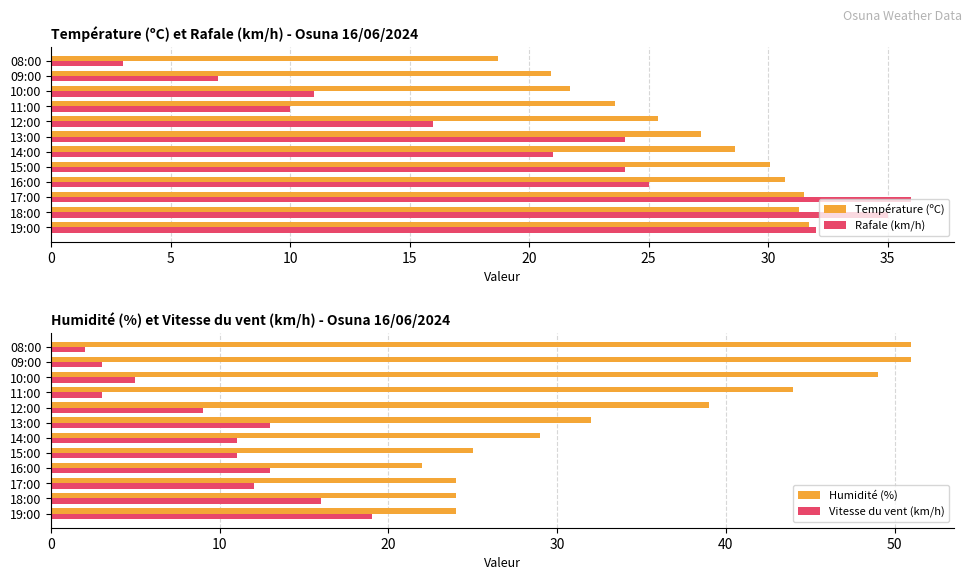

Reading left to right, list all the values displayed in this chart.

Température (ºC): 31.7	31.3	31.5	30.7	30.1	28.6	27.2	25.4	23.6	21.7	20.9	18.7
Rafale (km/h): 32.0	35.0	36.0	25.0	24.0	21.0	24.0	16.0	10.0	11.0	7.0	3.0
Humidité (%): 24.0	24.0	24.0	22.0	25.0	29.0	32.0	39.0	44.0	49.0	51.0	51.0
Vitesse du vent (km/h): 19.0	16.0	12.0	13.0	11.0	11.0	13.0	9.0	3.0	5.0	3.0	2.0